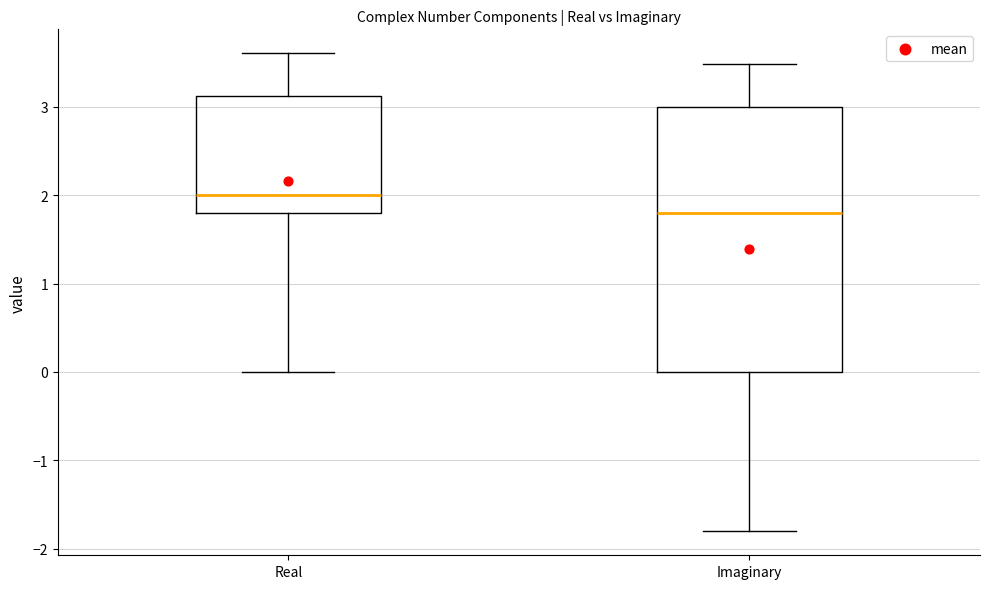

Where does the upper whisker of the box for Imaginary end on the y-axis? The values are not printed on the chart, so give them approximately, as read against the axis.

3.5